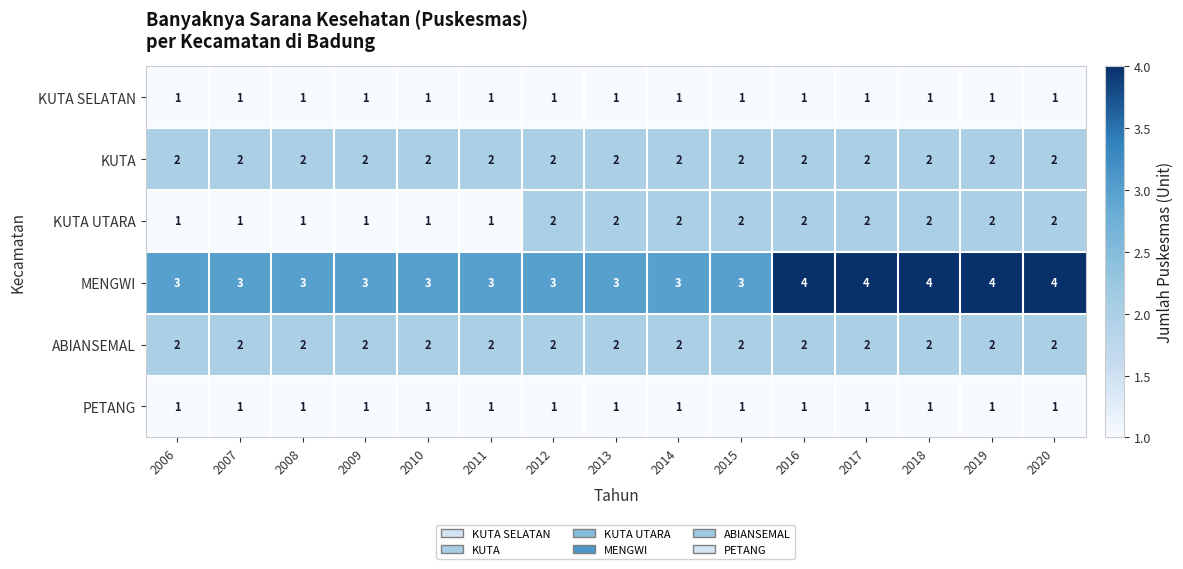

Between 2015 and 2017, which series saw the biggest shift?

MENGWI